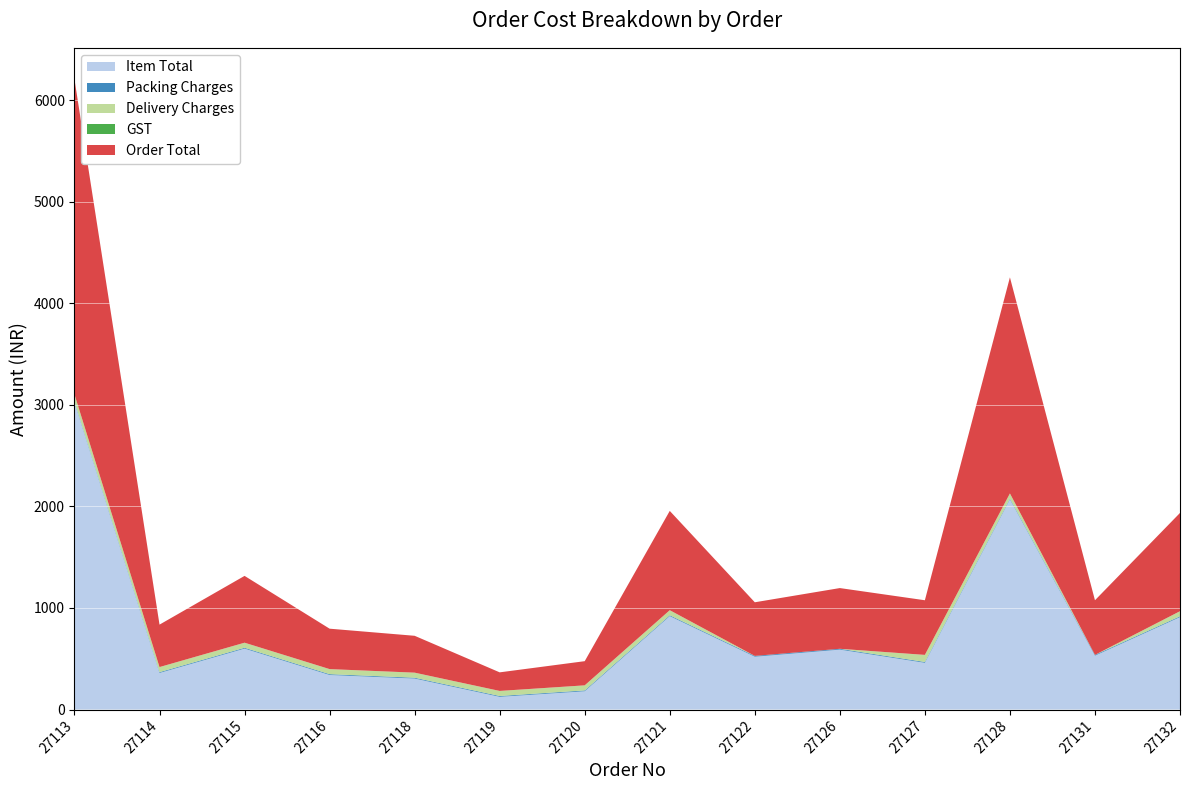

Reading left to right, list all the values displayed in this chart.

Item Total: 27113=3025	27114=360	27115=600	27116=340	27118=305	27119=125	27120=180	27121=920	27122=520	27126=590	27127=460	27128=2070	27131=530	27132=910
Packing Charges: 27113=8	27114=8	27115=8	27116=8	27118=8	27119=8	27120=8	27121=8	27122=8	27126=8	27127=8	27128=8	27131=8	27132=8
Delivery Charges: 27113=70	27114=50	27115=50	27116=50	27118=50	27119=50	27120=50	27121=50	27122=0	27126=0	27127=70	27128=50	27131=0	27132=50
GST: 27113=0	27114=0	27115=0	27116=0	27118=0	27119=0	27120=0	27121=0	27122=0	27126=0	27127=0	27128=0	27131=0	27132=0
Order Total: 27113=3103	27114=418	27115=658	27116=398	27118=363	27119=183	27120=238	27121=978	27122=528	27126=598	27127=538	27128=2128	27131=538	27132=968